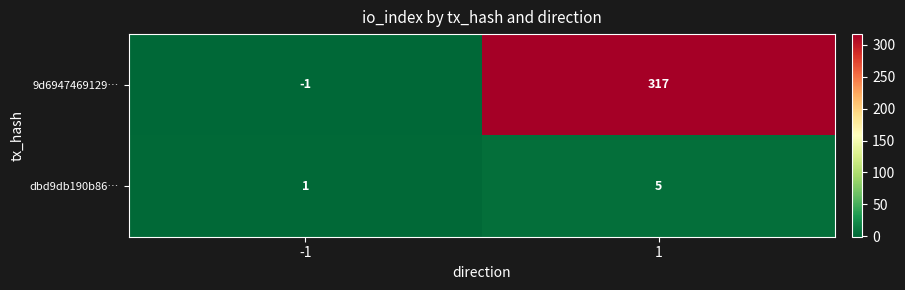

Which series has the largest total across all categories?

9d6947469129…